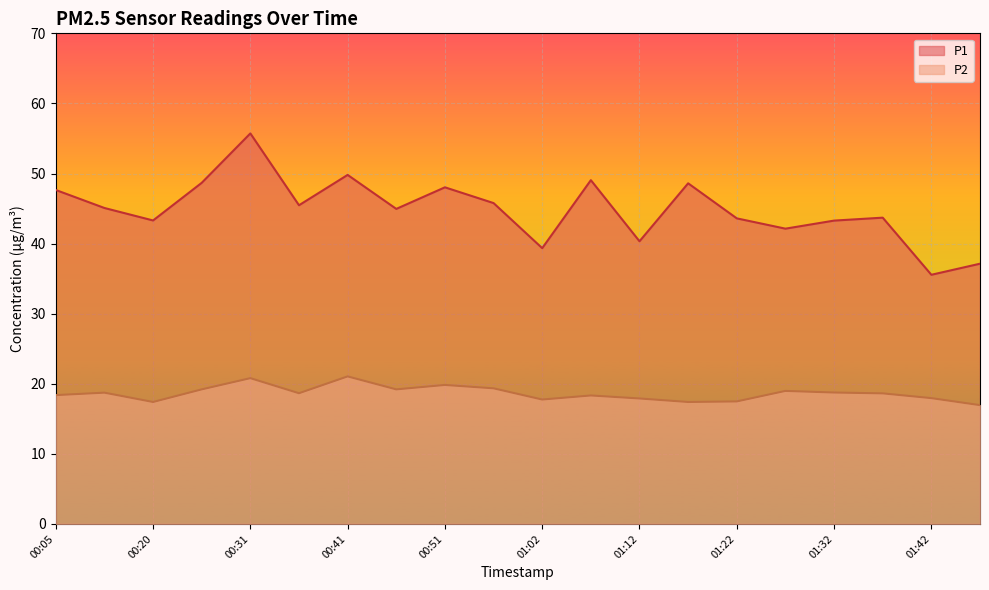

True or false: P1 and P2 intersect in this chart.

False